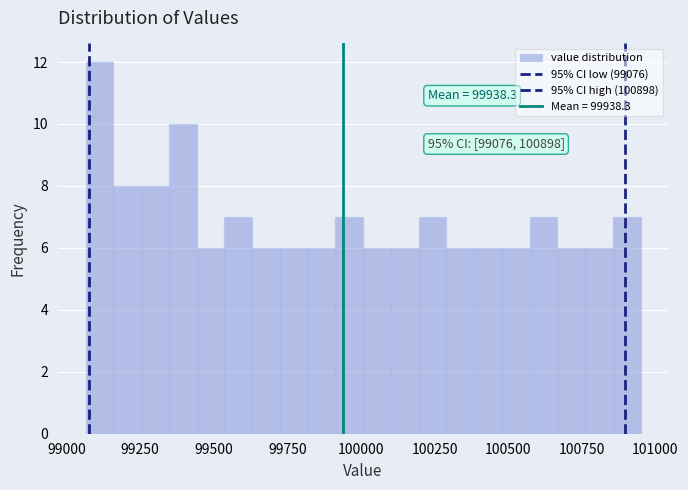

Read against the x-axis, roughly where is the centre of the tallest bar?

99100